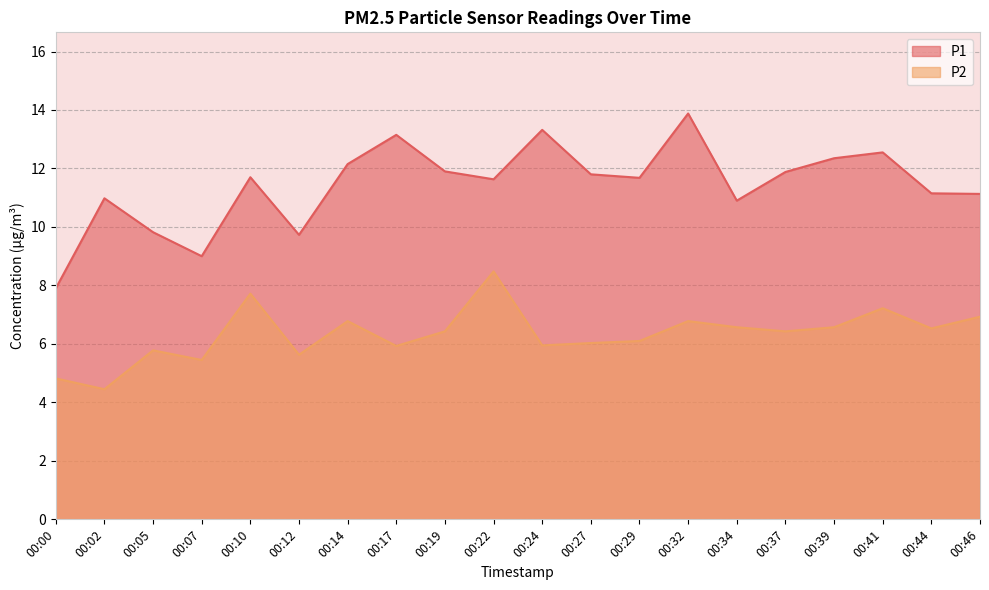

What is the minimum value for P2?

4.5